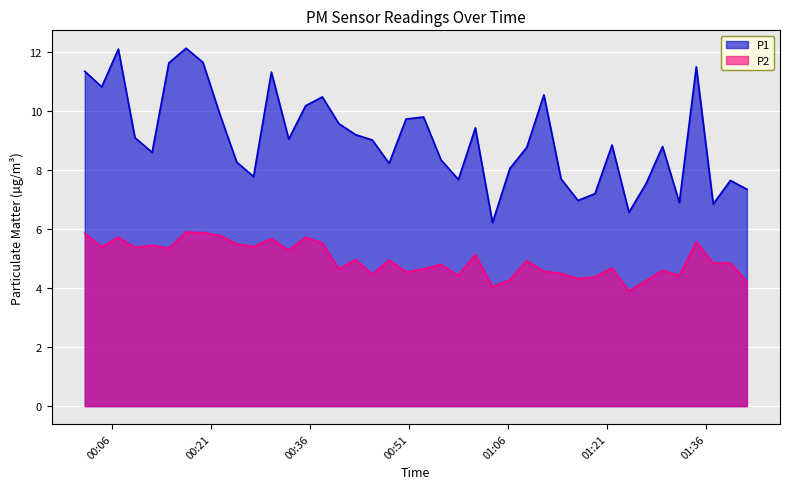

True or false: P2 and P1 cross at least once.

False